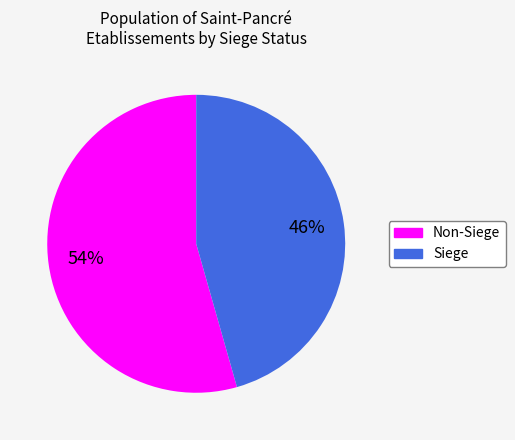

To the nearest percent, what is the average slice percentage?

50%